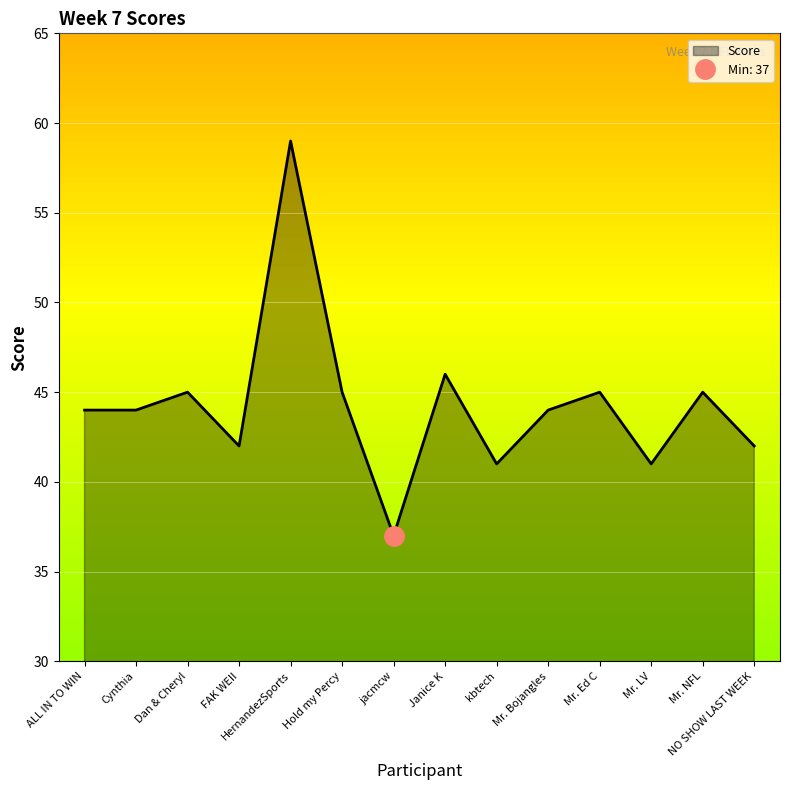

Rank the categories by value from highest to lowest.

HernandezSports, Janice K, Dan & Cheryl, Hold my Percy, Mr. Ed C, Mr. NFL, ALL IN TO WIN, Cynthia, Mr. Bojangles, FAK WEII, NO SHOW LAST WEEK, kbtech, Mr. LV, jacmcw